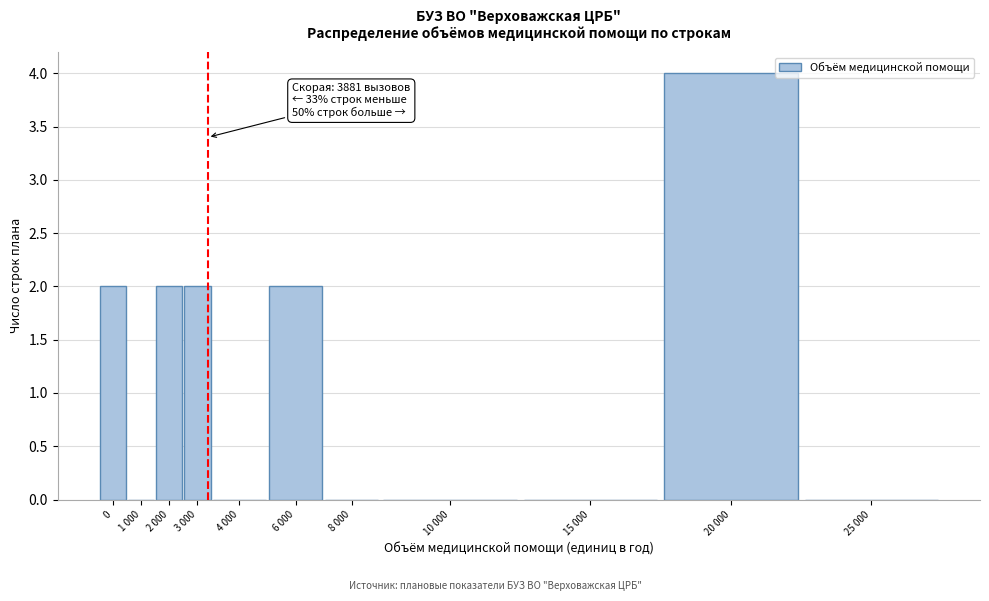

Reading left to right, extract all data points from this chart.

0=2	1 000=0	2 000=2	3 000=2	4 000=0	6 000=2	8 000=0	10 000=0	15 000=0	20 000=4	25 000=0